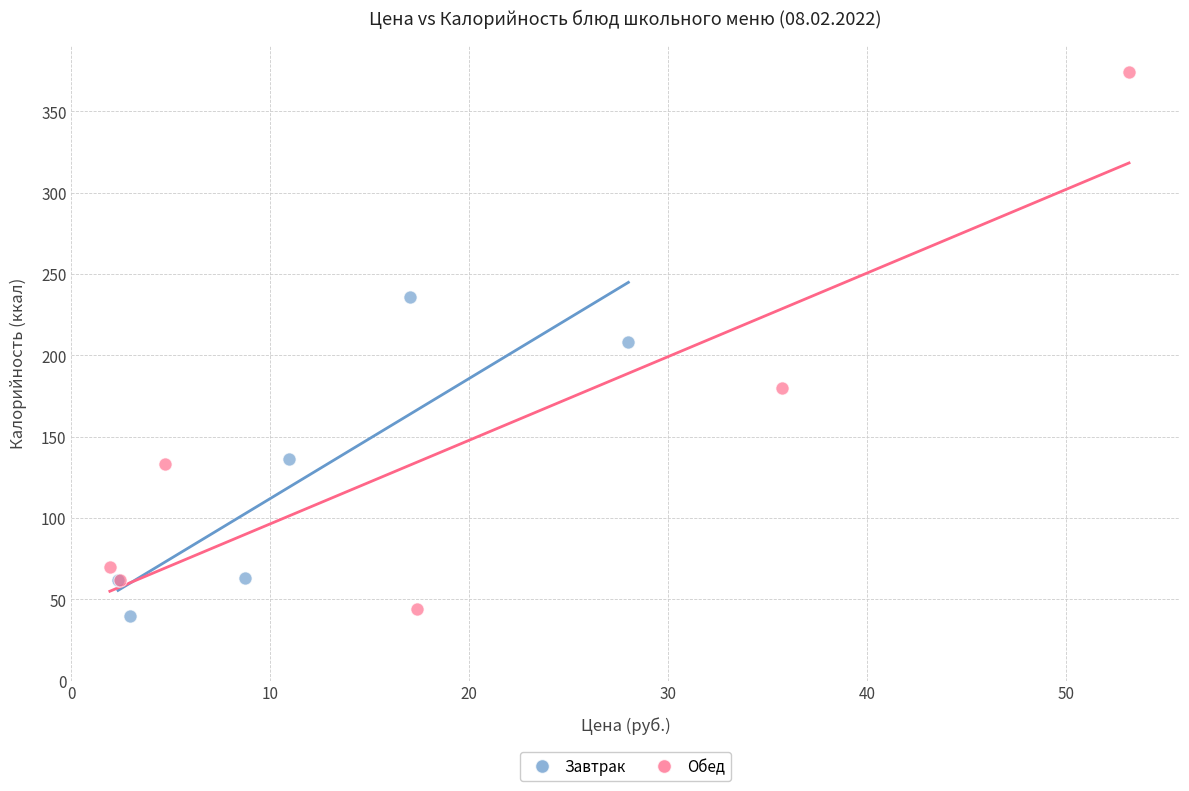

Which series has the widest spread of Y values?

Обед